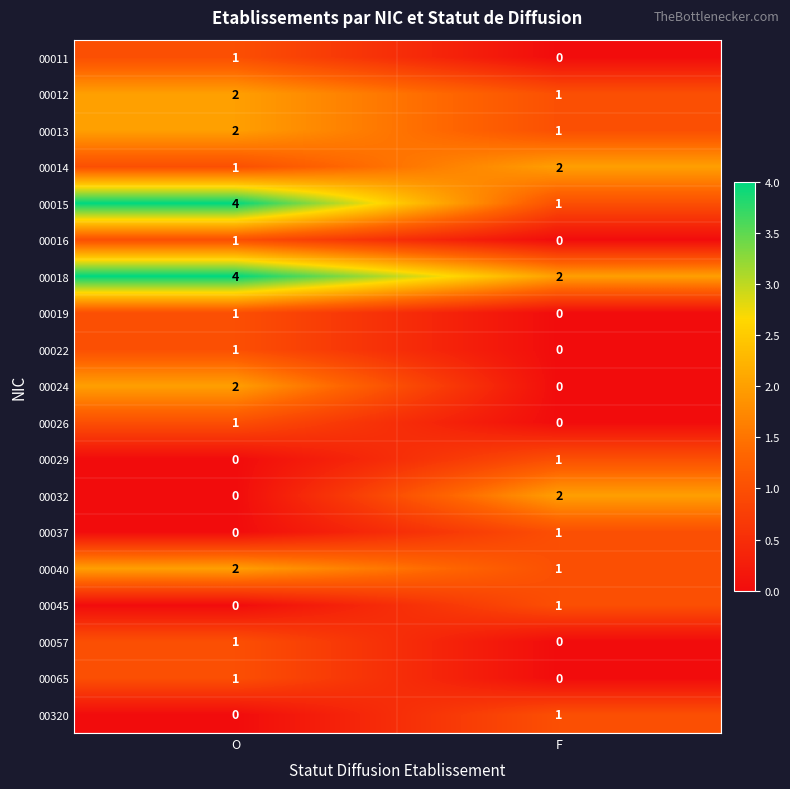

At which label does 00026 reach its minimum?

F